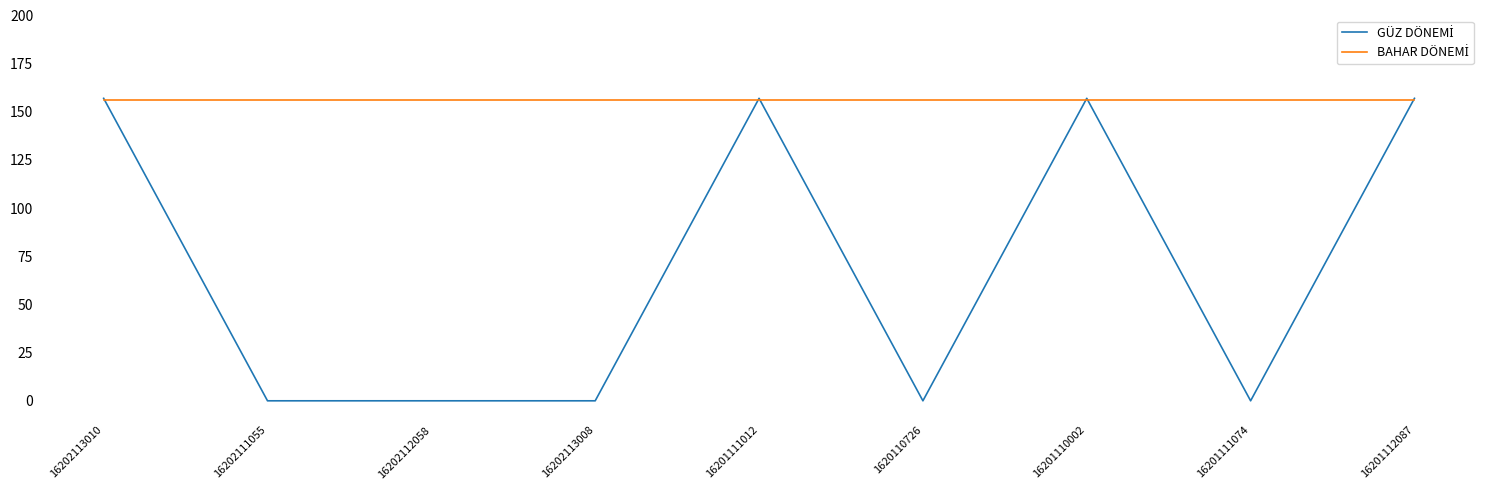

What position from the right is 16201111012?

5